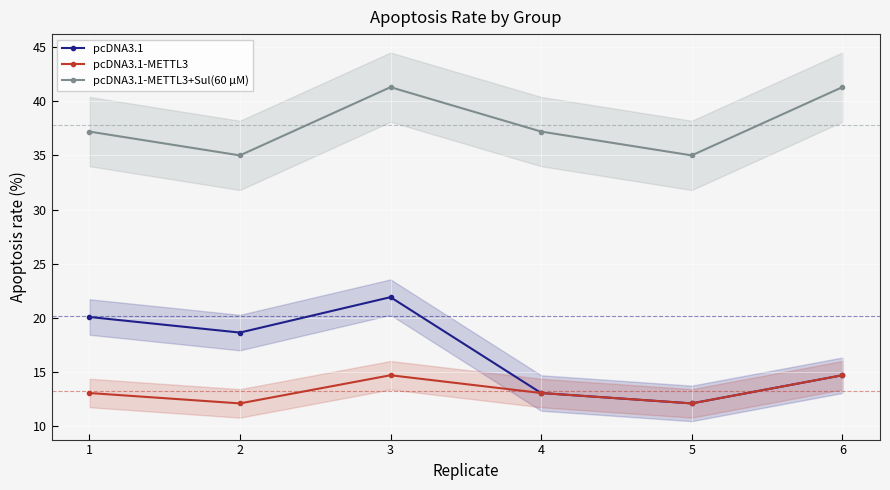

True or false: pcDNA3.1 and pcDNA3.1-METTL3+Sul(60 μM) cross at least once.

False